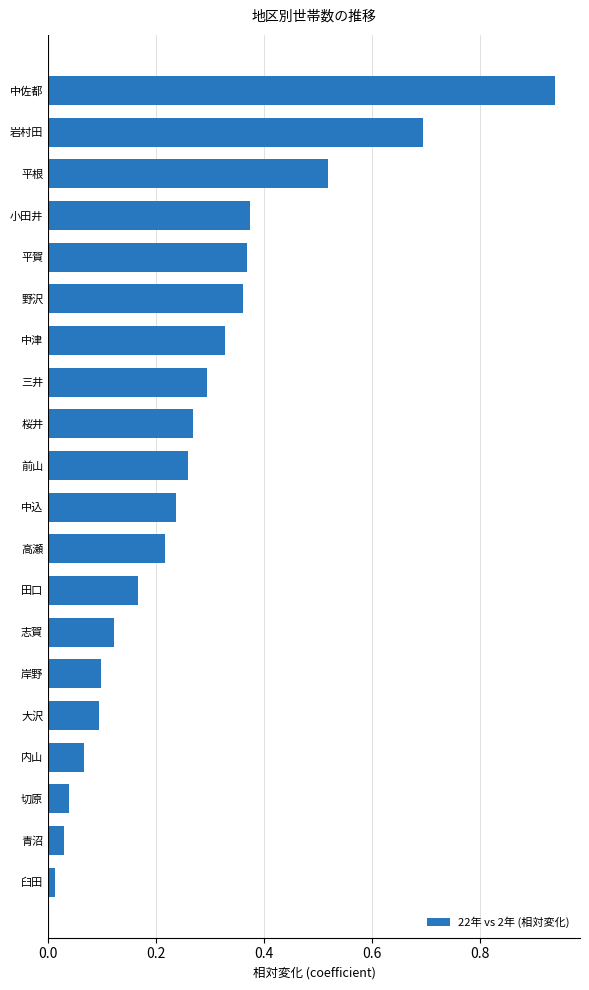

What is the difference between the second highest and second lowest values?

0.7